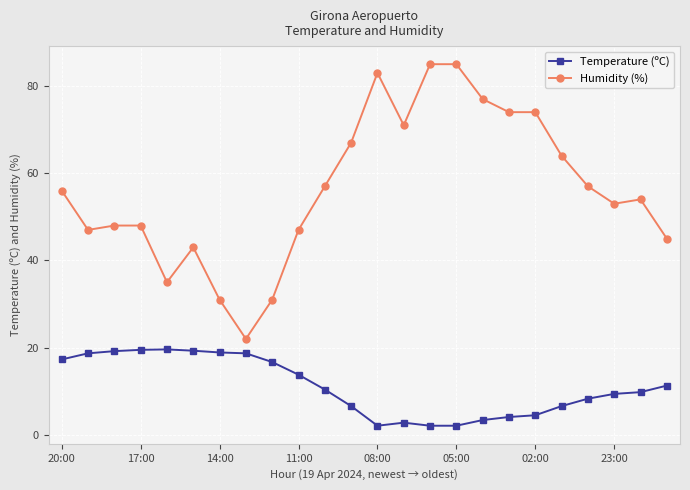

What is the maximum value shown in the chart?

85.0